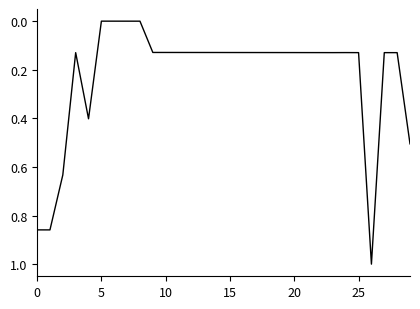

What is the maximum value shown in the chart?

1.0